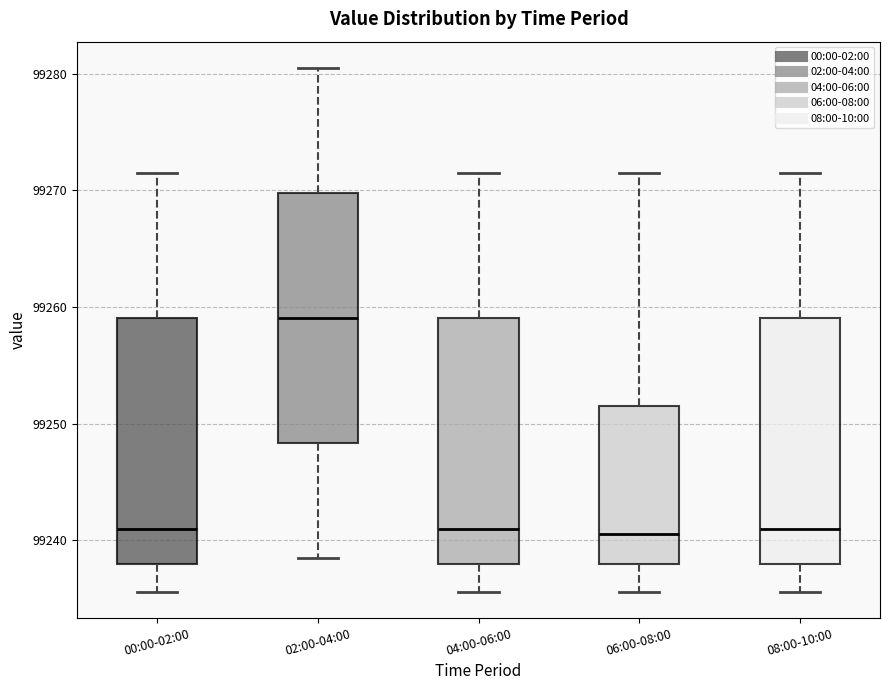

Reading left to right, transcribe this box plot: for each box, give where its median line is, the range the box spans, and where its two whiskers end, as read against the y-axis. The values are not printed on the chart, so give them approximately, as read against the axis.

00:00-02:00: median 99241, box 99238 to 99259, whiskers 99236 to 99271
02:00-04:00: median 99259, box 99248 to 99270, whiskers 99239 to 99281
04:00-06:00: median 99241, box 99238 to 99259, whiskers 99236 to 99271
06:00-08:00: median 99241, box 99238 to 99251, whiskers 99236 to 99271
08:00-10:00: median 99241, box 99238 to 99259, whiskers 99236 to 99271